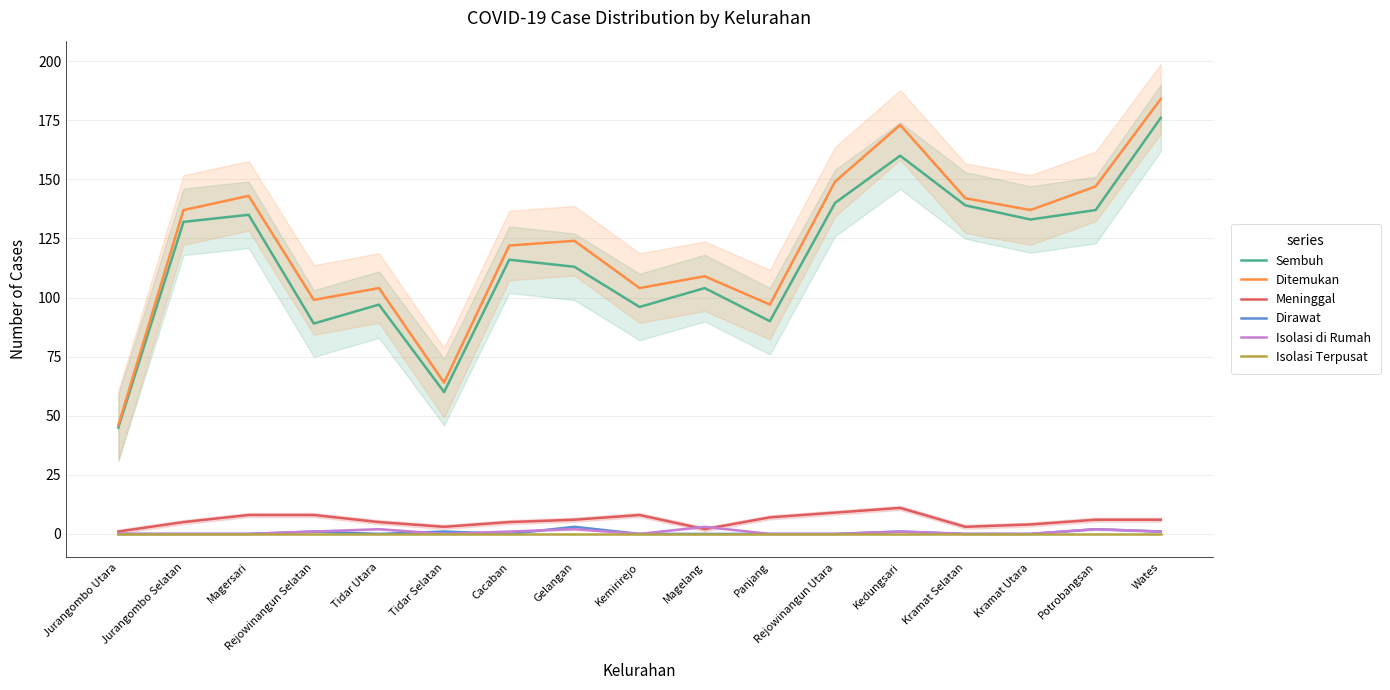

True or false: Ditemukan has a value of 124 at Gelangan.

True